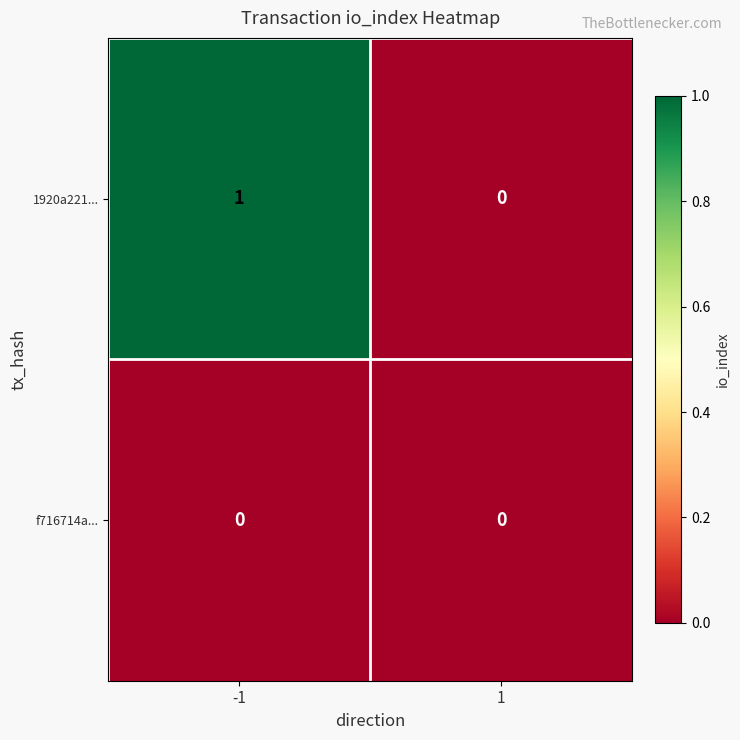

Reading left to right, list all the values displayed in this chart.

1920a221...: -1=1	1=0
f716714a...: -1=0	1=0